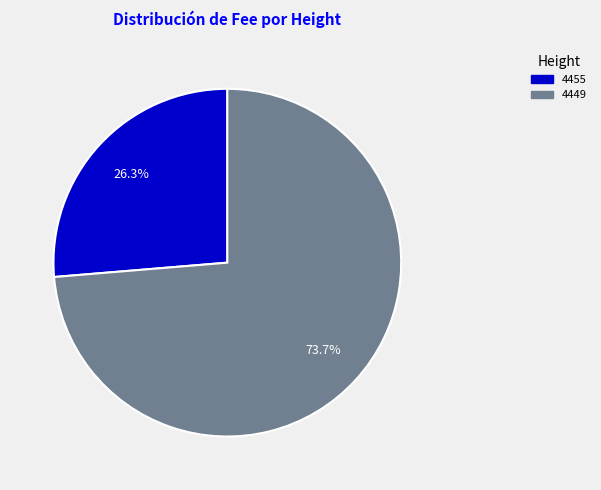

The 4455 slice represents 26% of the pie. True or false?

True